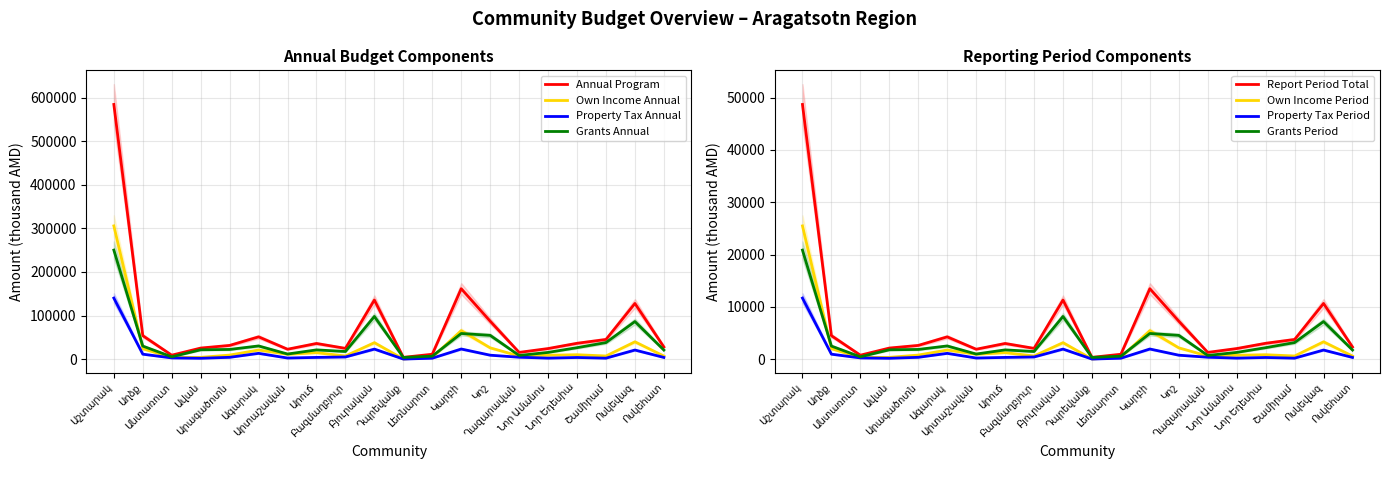

What is the highest value of the Property Tax Annual series?

140000.0